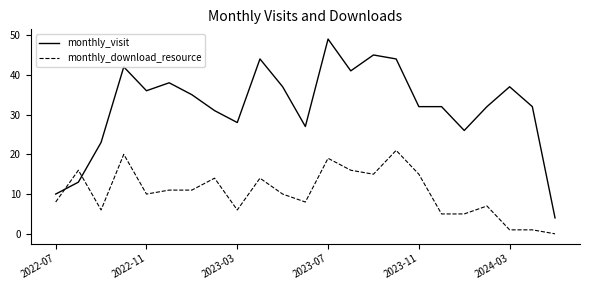

What are all the series names shown in the legend?

monthly_visit, monthly_download_resource